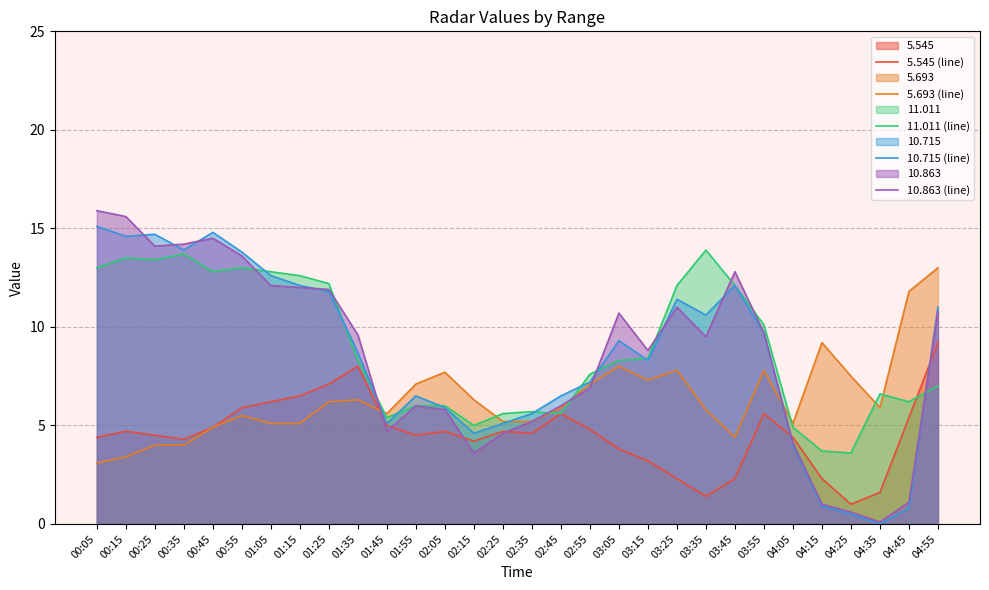

Is the value of 5.693 (line) at 02:35 greater than the value of 10.715 (line) at 04:55?

No